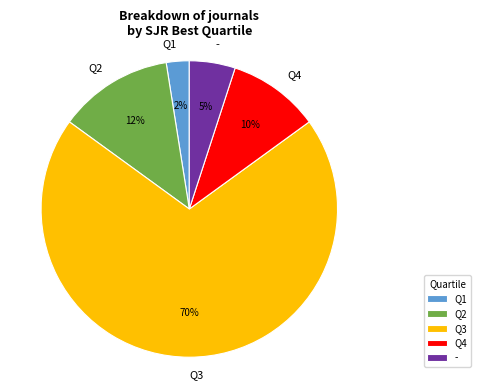

Is Q3 the majority of the pie?

Yes